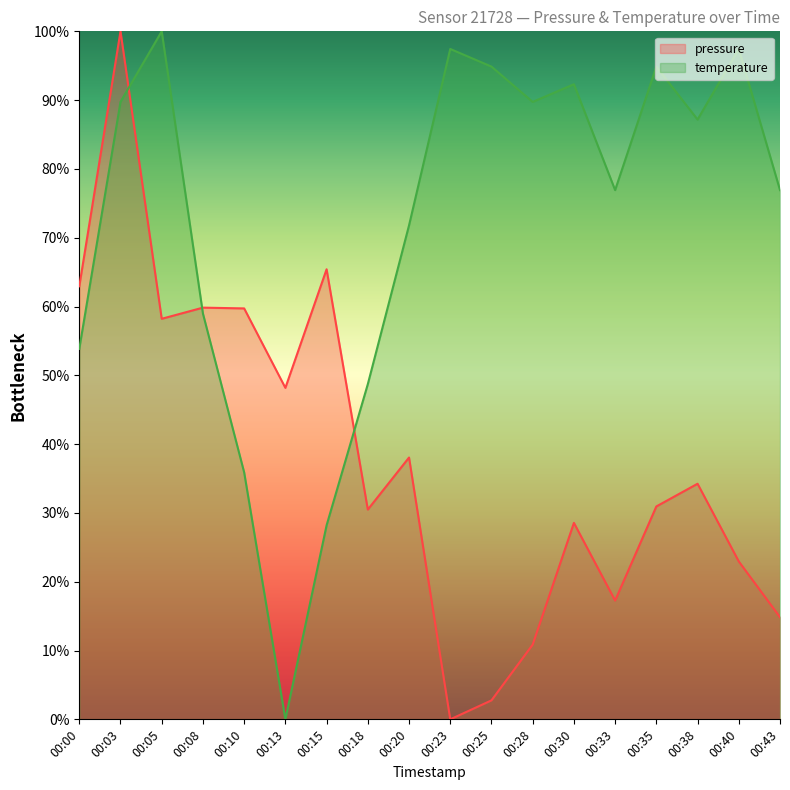

Where does the temperature series first go above 87?

00:03